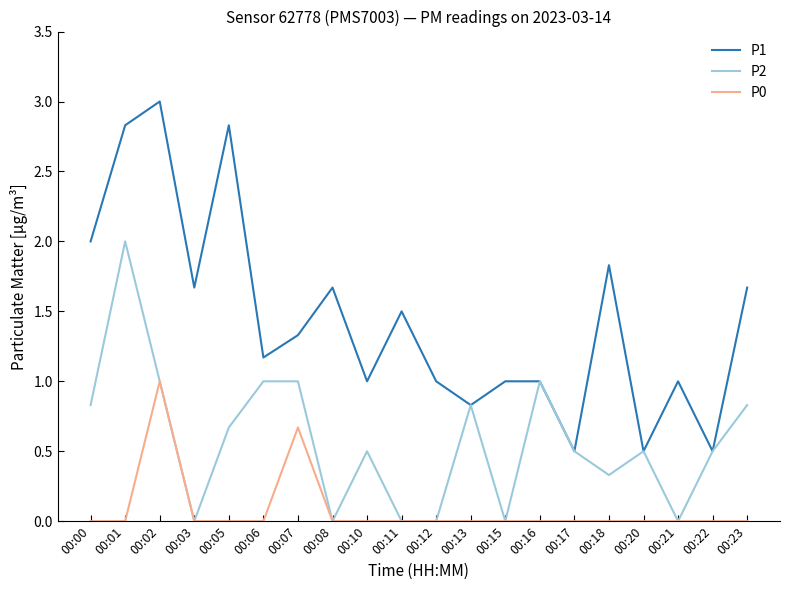

What are all the series names shown in the legend?

P1, P2, P0